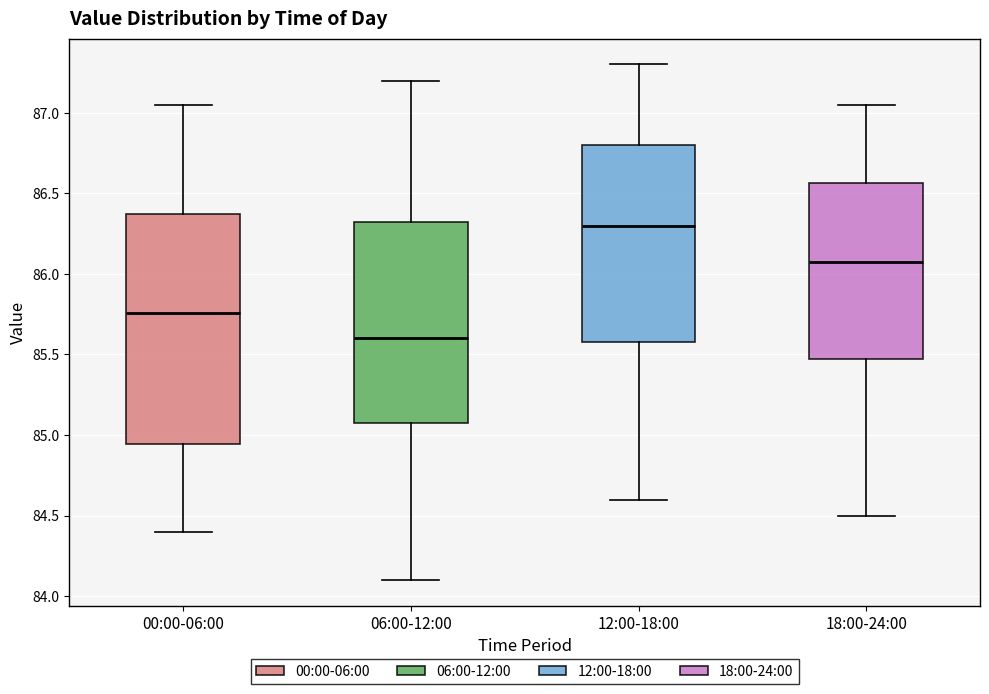

Comparing the boxes themselves (not the whiskers), which one is the tallest?

00:00-06:00